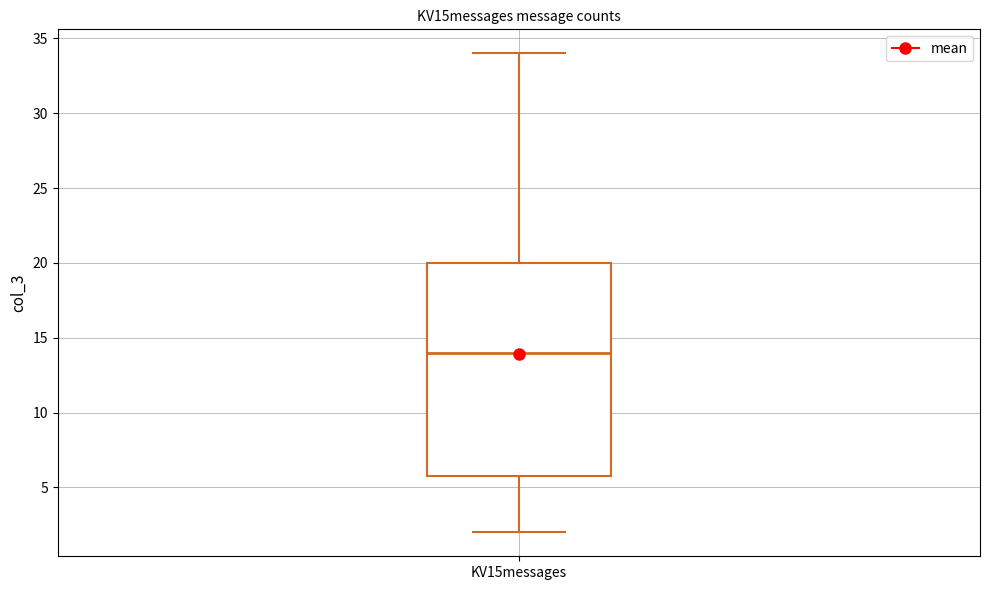

Transcribe this box plot: give where the median line is, the range the box spans, and where the two whiskers end, as read against the y-axis. The values are not printed on the chart, so give them approximately, as read against the axis.

median 14, box 6 to 20, whiskers 2 to 34